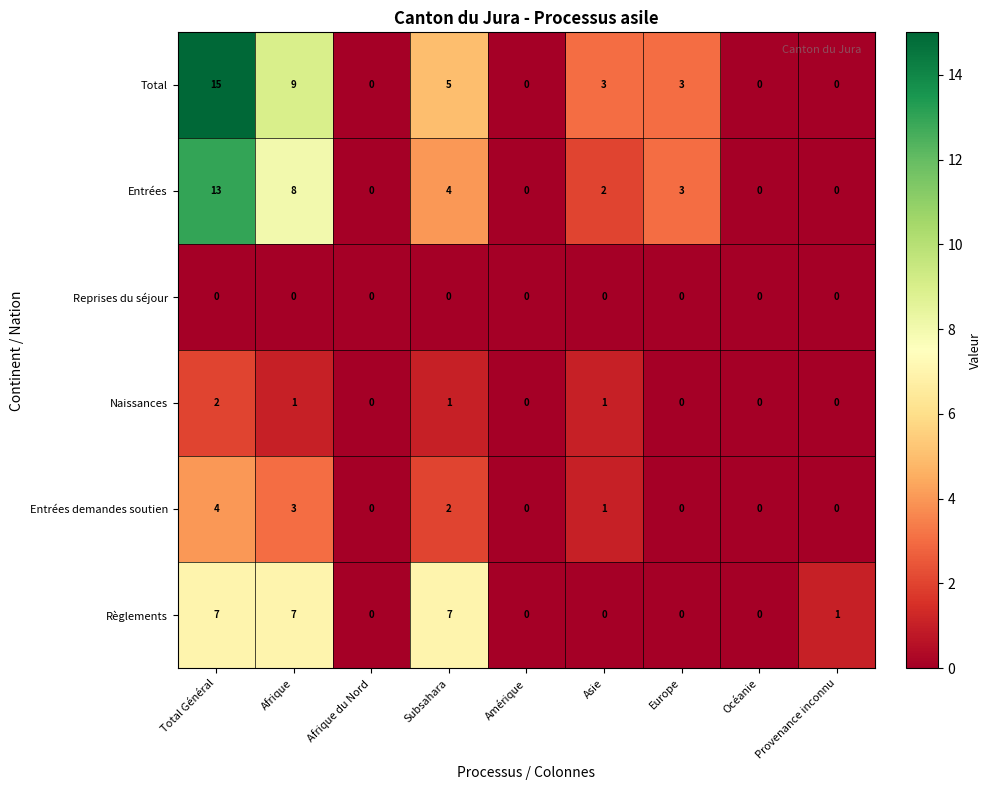

At which category is the sum across all series the highest?

Total Général